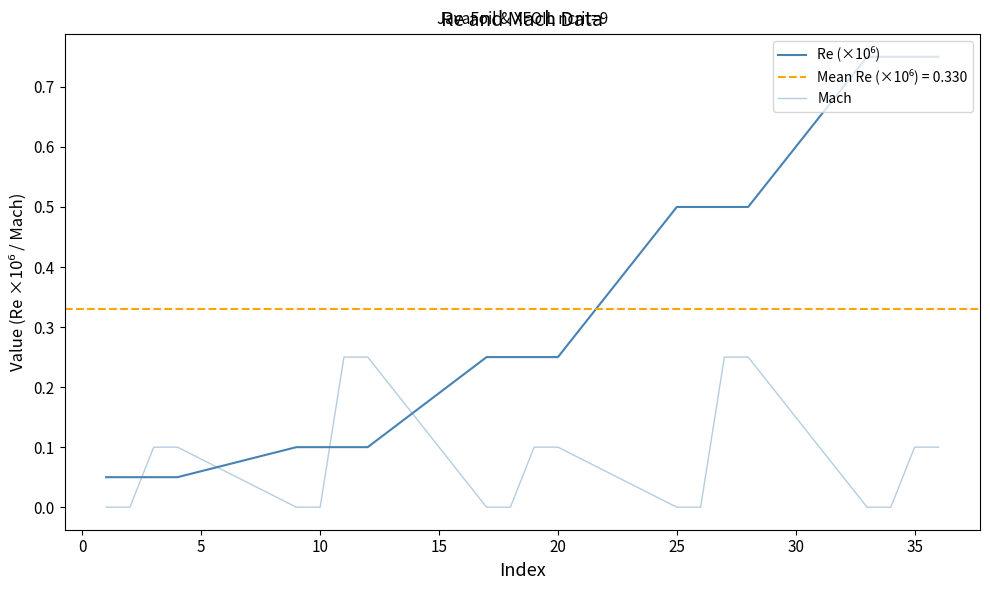

What is the sum of all Re (×10⁶) values?

6.6